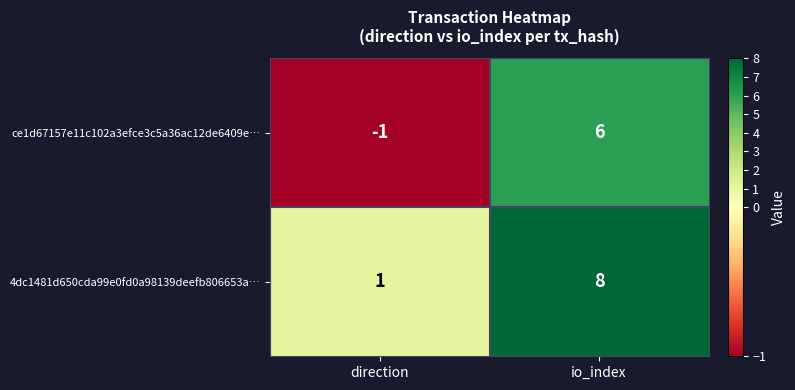

What is the difference between the ce1d67157e11c102a3efce3c5a36ac12de6409e… values at direction and io_index?

7